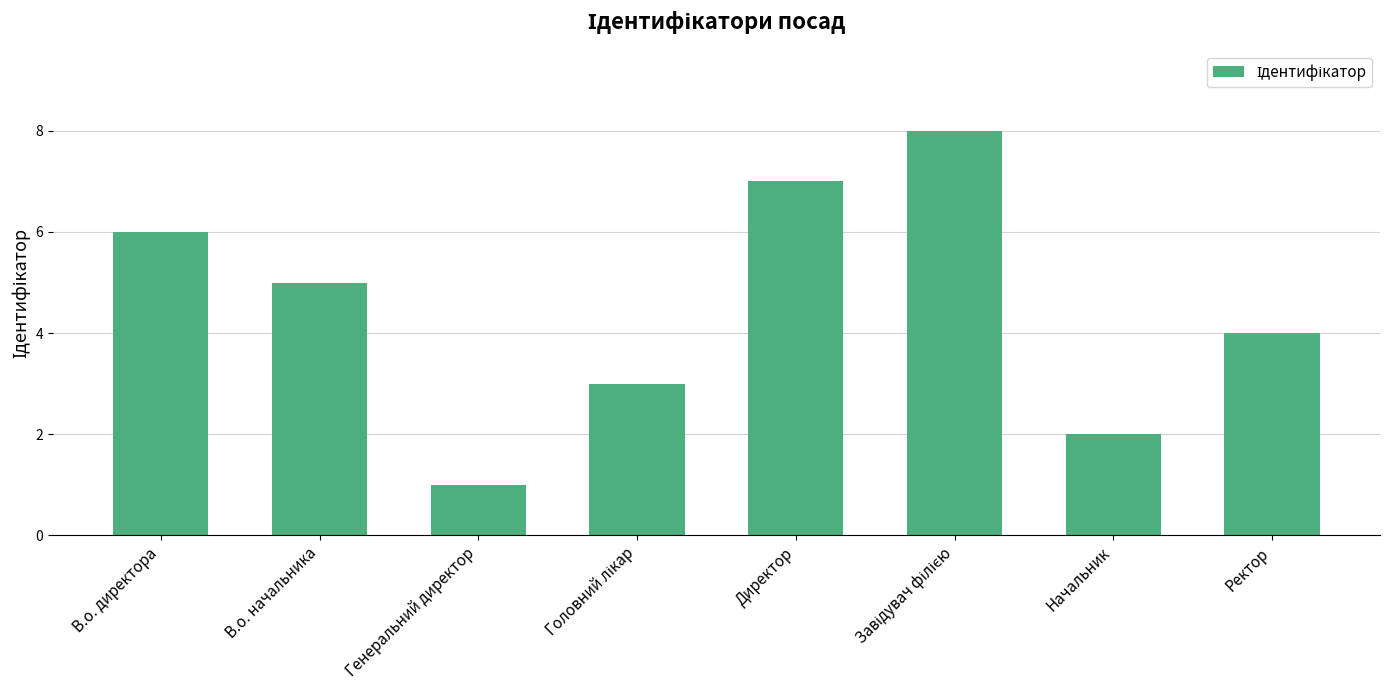

How many categories are shown in the chart?

8